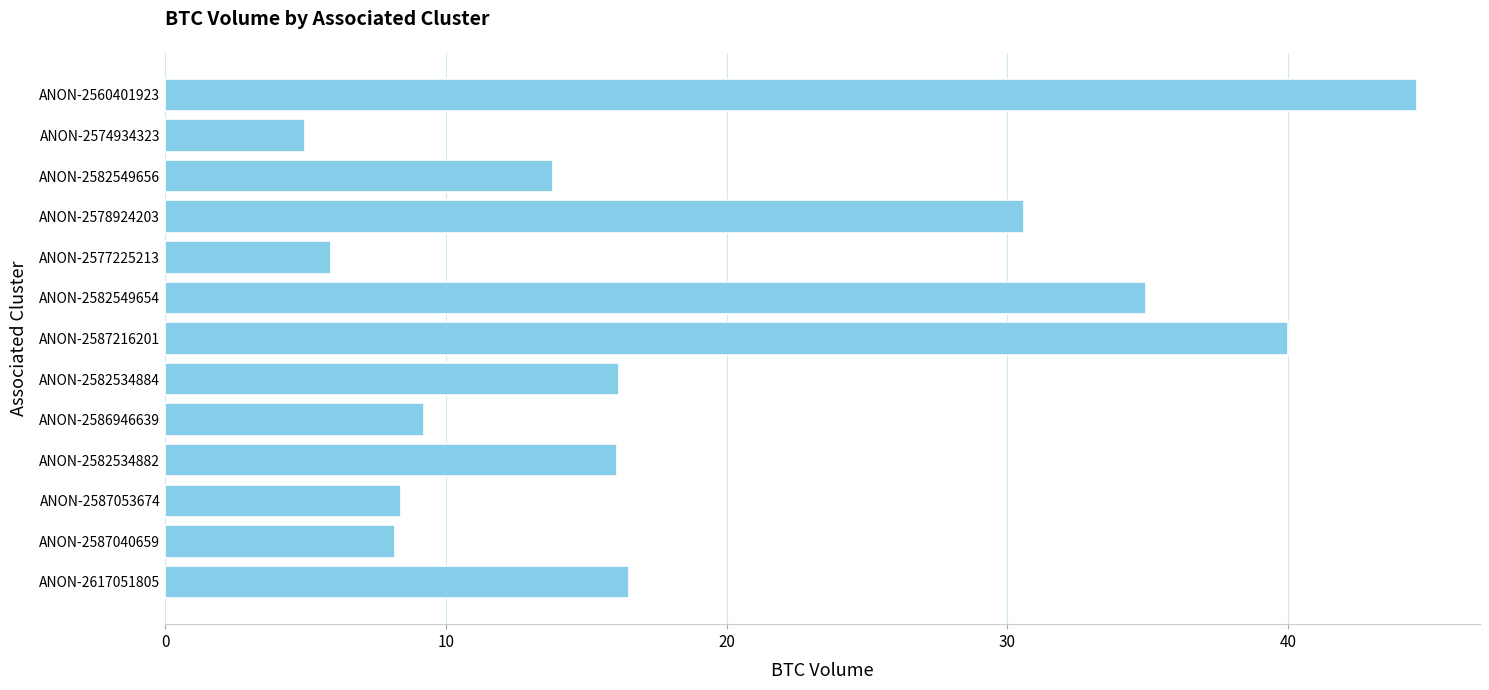

What is the change in value from ANON-2617051805 to ANON-2587040659?

-8.3